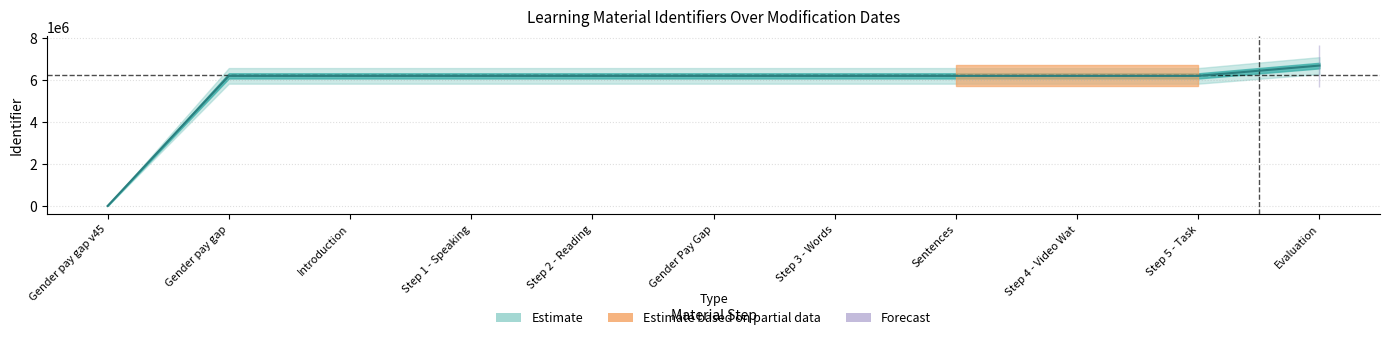

The chart shows a value of 8676573 at Gender pay gap. True or false?

False